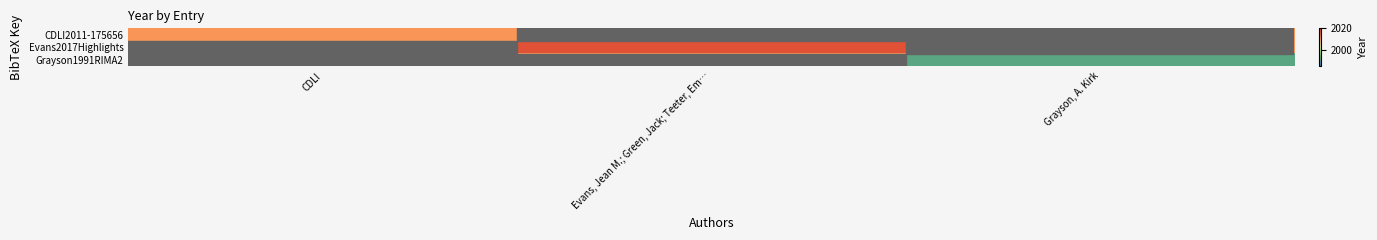

Reading left to right, list all the values displayed in this chart.

CDLI2011-175656: CDLI=2011	Evans, Jean M.; Green, Jack; Teeter, Em…=2011	Grayson, A. Kirk=2011
Evans2017Highlights: CDLI=2011	Evans, Jean M.; Green, Jack; Teeter, Em…=2017	Grayson, A. Kirk=2011
Grayson1991RIMA2: CDLI=2011	Evans, Jean M.; Green, Jack; Teeter, Em…=2011	Grayson, A. Kirk=1991